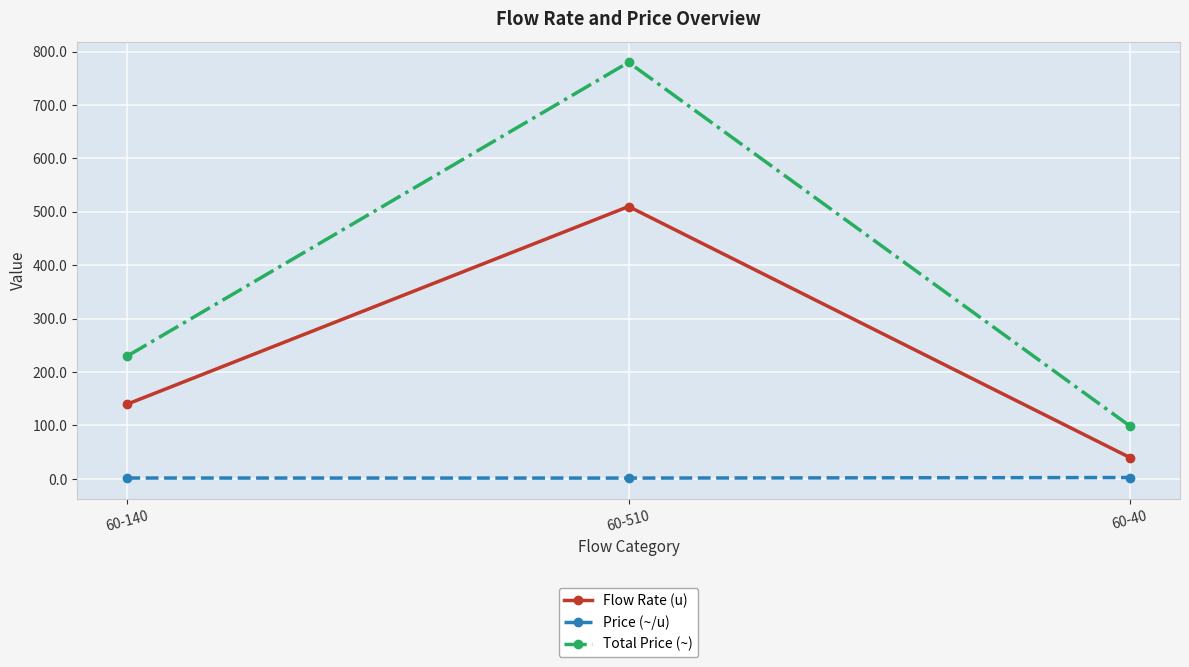

What is the spread (max minus min) of values at 60-140?

228.4